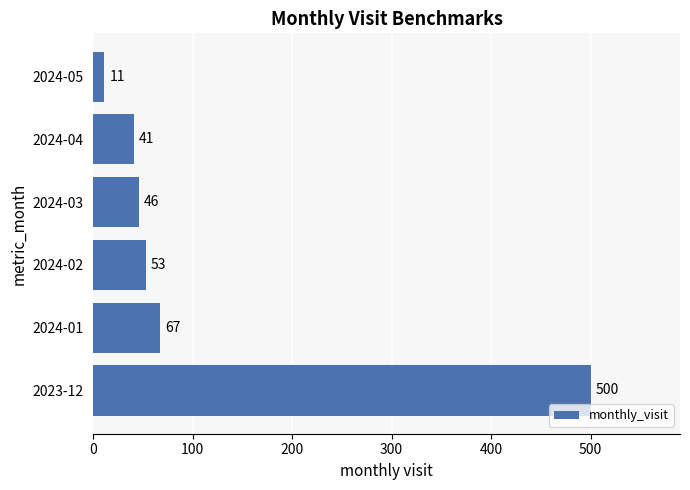

What is the sum of the values at 2024-05 and 2024-02?

64